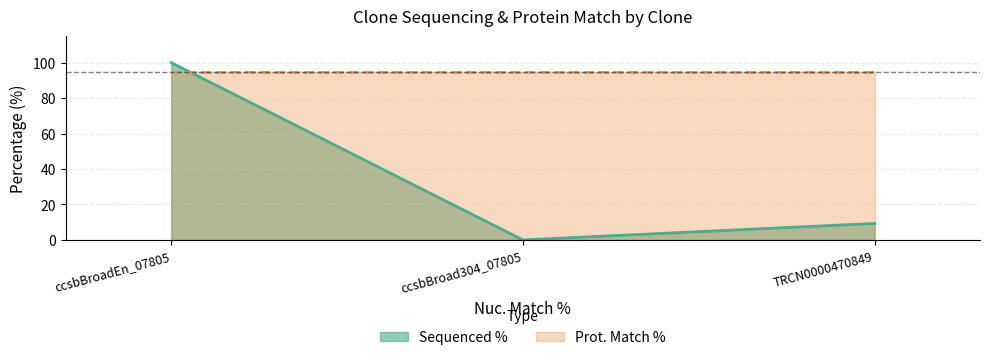

Between ccsbBroadEn_07805 and ccsbBroad304_07805, which is larger?

ccsbBroadEn_07805